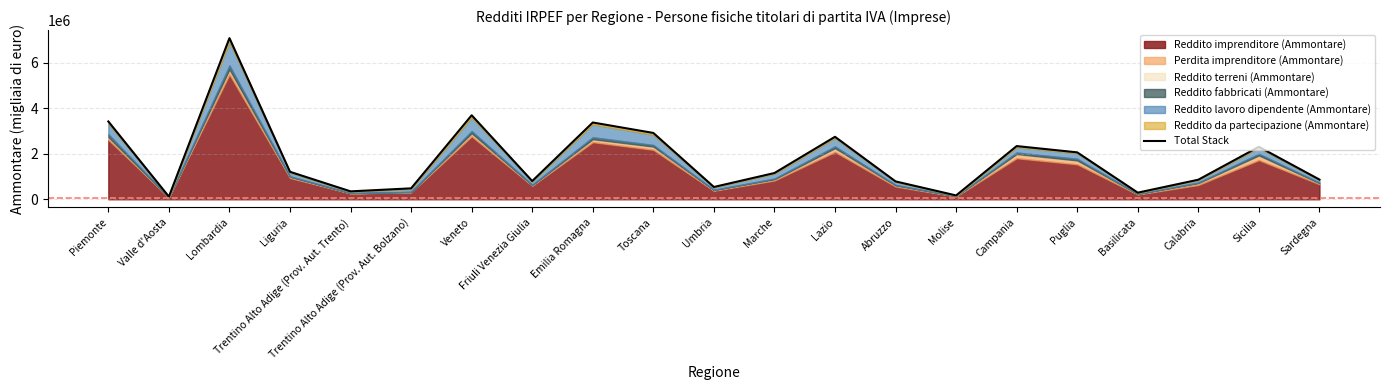

At which category does the chart reach its peak across all series?

Lombardia